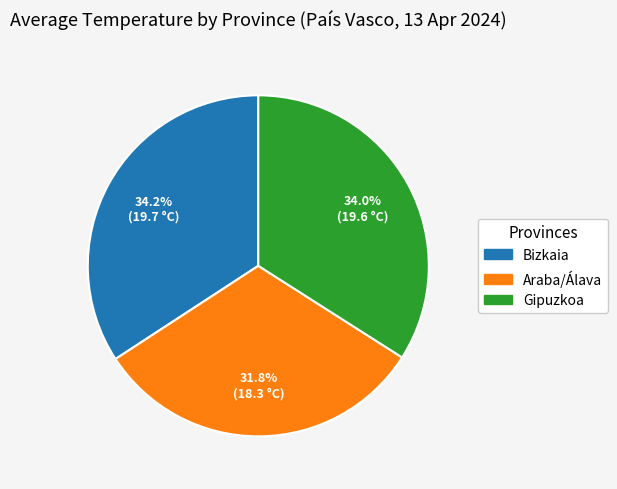

Which slice is the smallest?

Araba/Álava